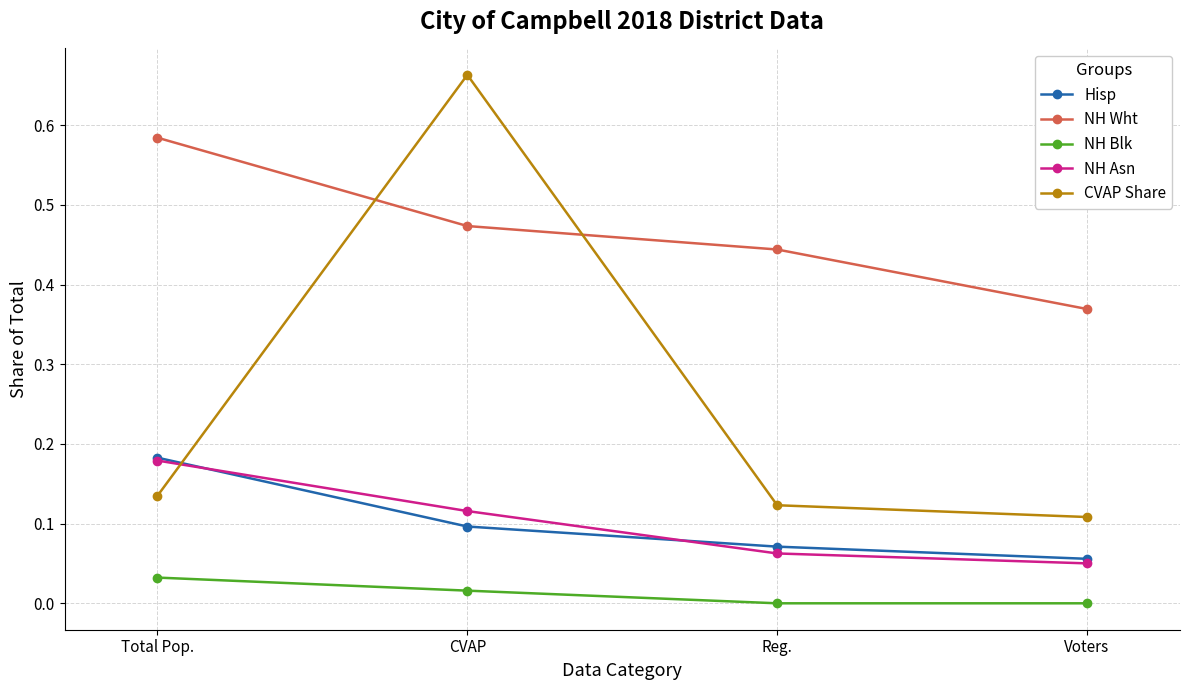

How many times do Hisp and CVAP Share cross each other?

1